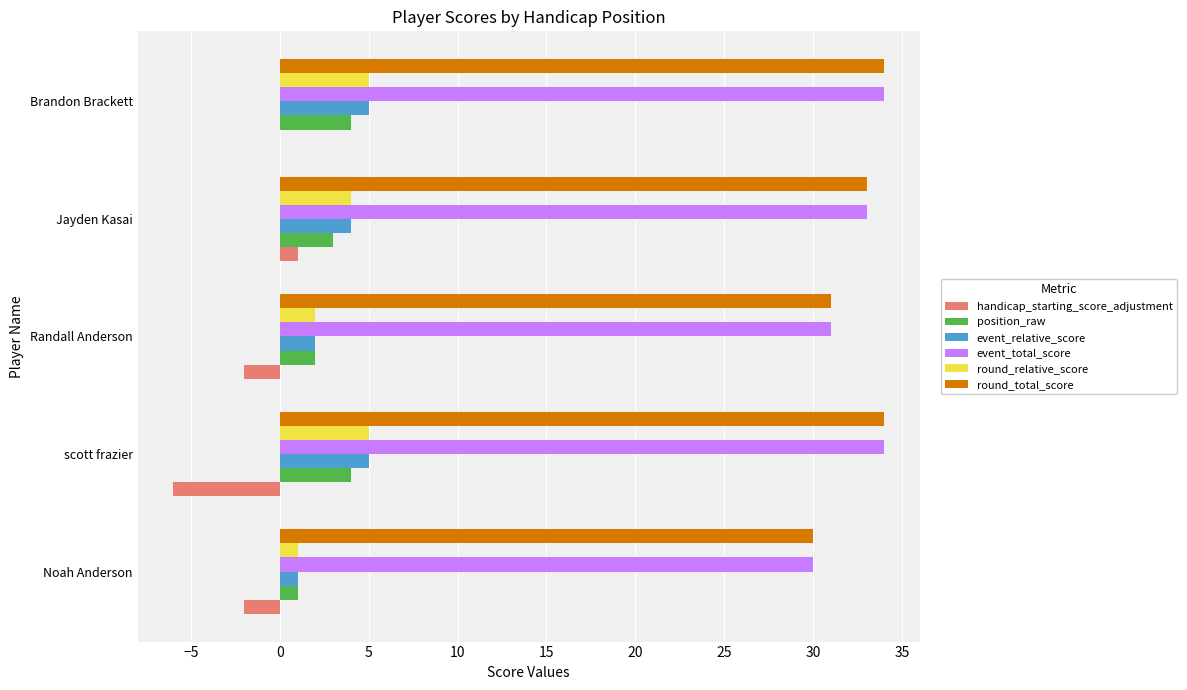

How many categories are shown in the chart?

5